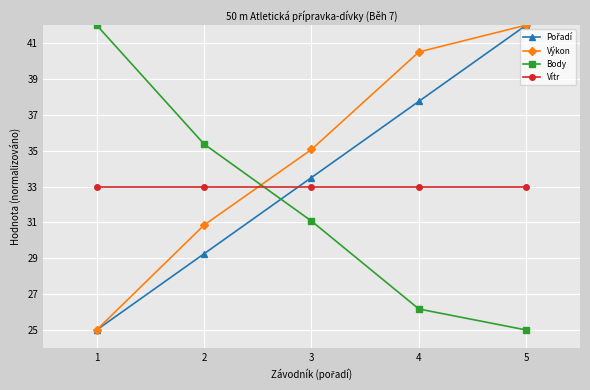

Is it true that Body equals 26.2 at 4?

True